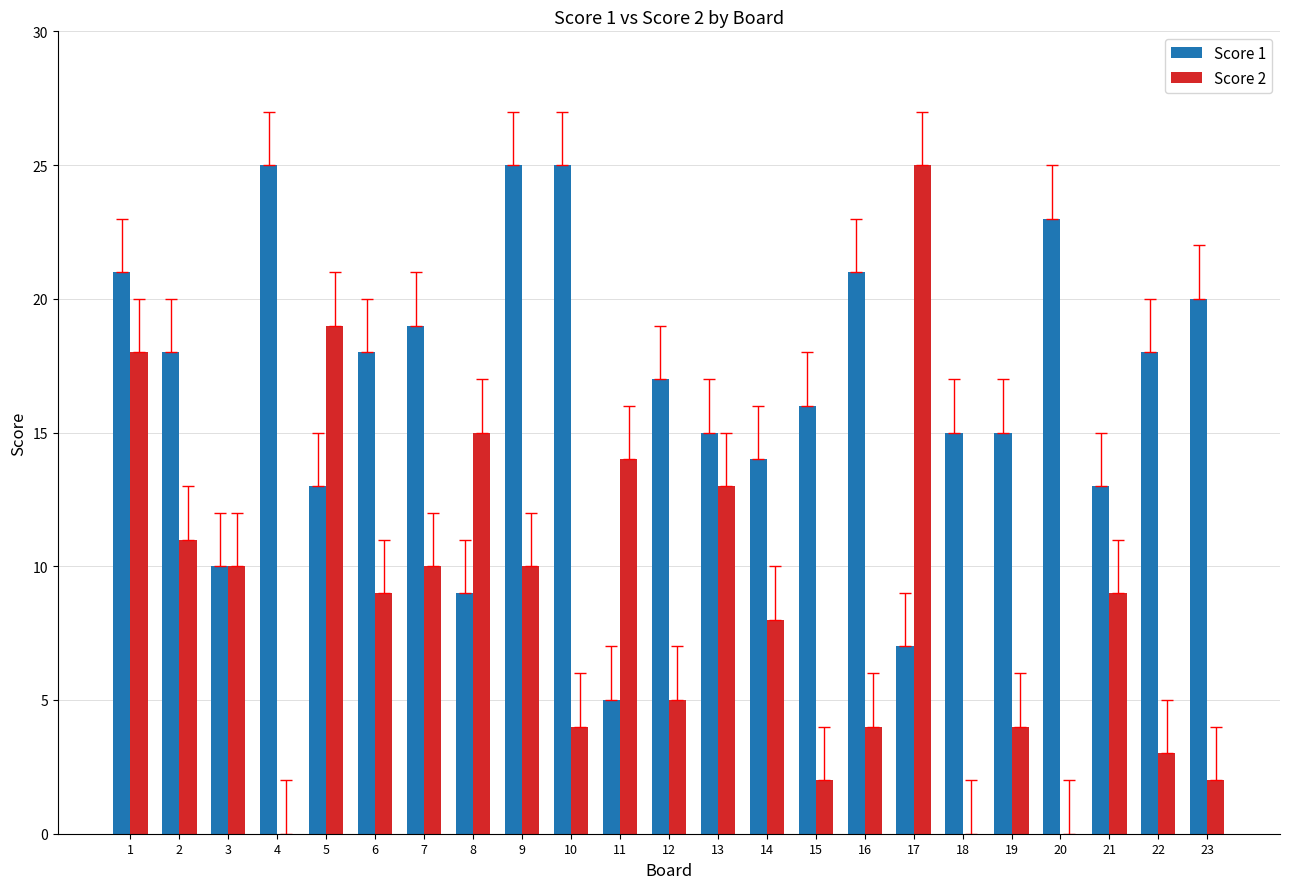

What is the maximum value shown in the chart?

25